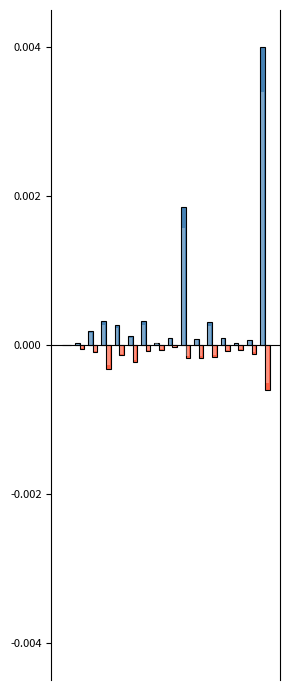

Which series has the widest spread of values?

total-domains